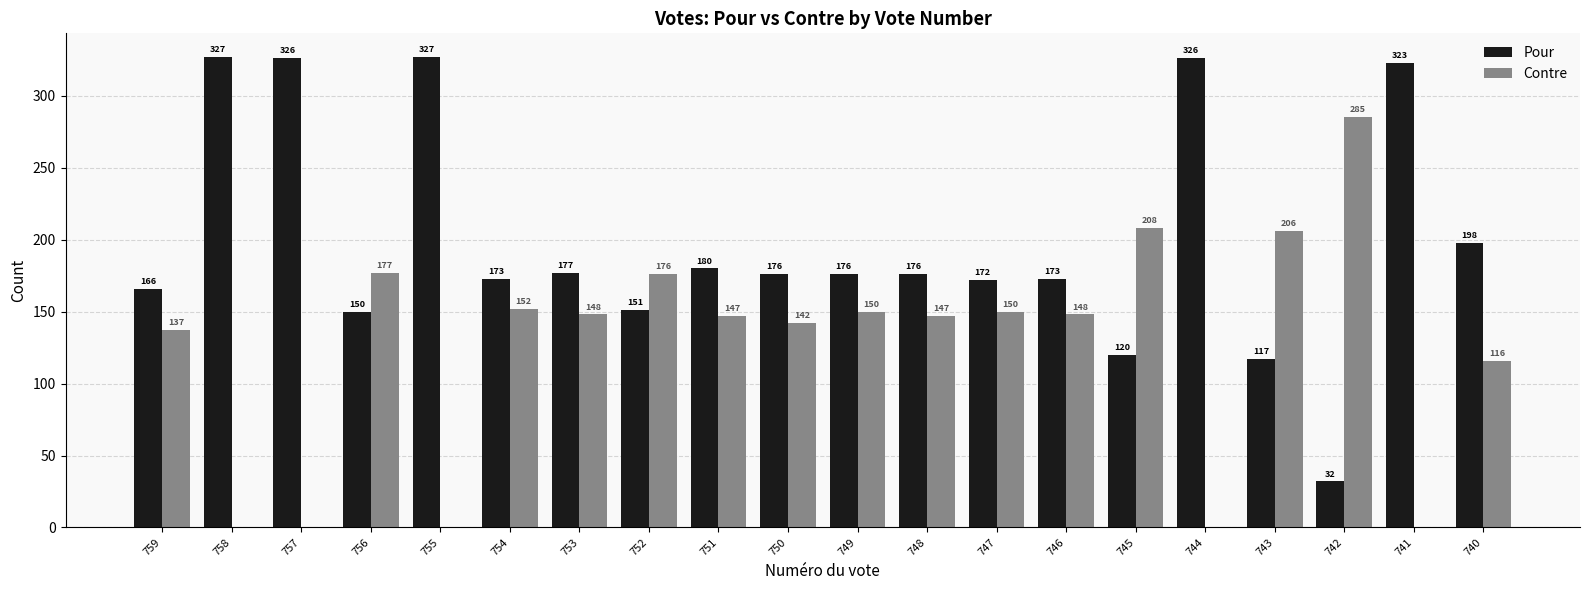

Reading left to right, list all the values displayed in this chart.

Pour: 759=166	758=327	757=326	756=150	755=327	754=173	753=177	752=151	751=180	750=176	749=176	748=176	747=172	746=173	745=120	744=326	743=117	742=32	741=323	740=198
Contre: 759=137	758=0	757=0	756=177	755=0	754=152	753=148	752=176	751=147	750=142	749=150	748=147	747=150	746=148	745=208	744=0	743=206	742=285	741=0	740=116